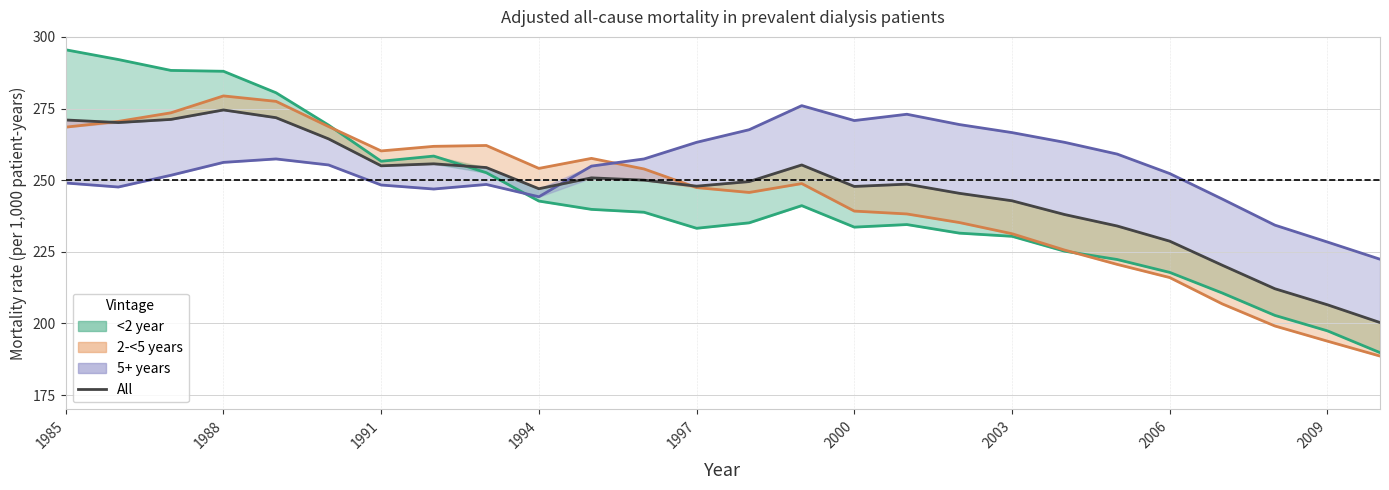

What is the minimum value shown in the chart?

200.3